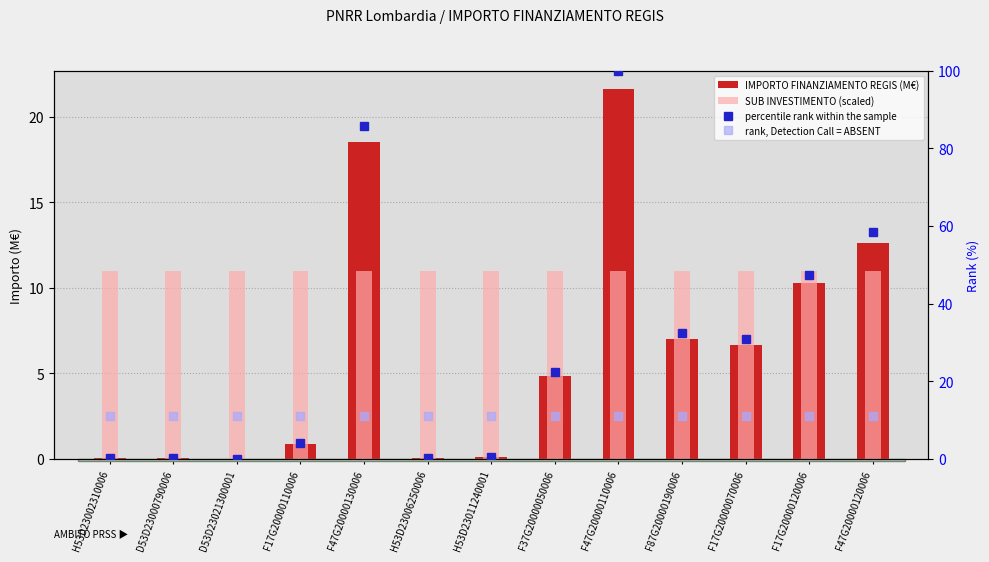

Rank the series by their maximum value, from lowest to highest.

SUB INVESTIMENTO (scaled), rank, Detection Call = ABSENT, IMPORTO FINANZIAMENTO REGIS (M€), percentile rank within the sample